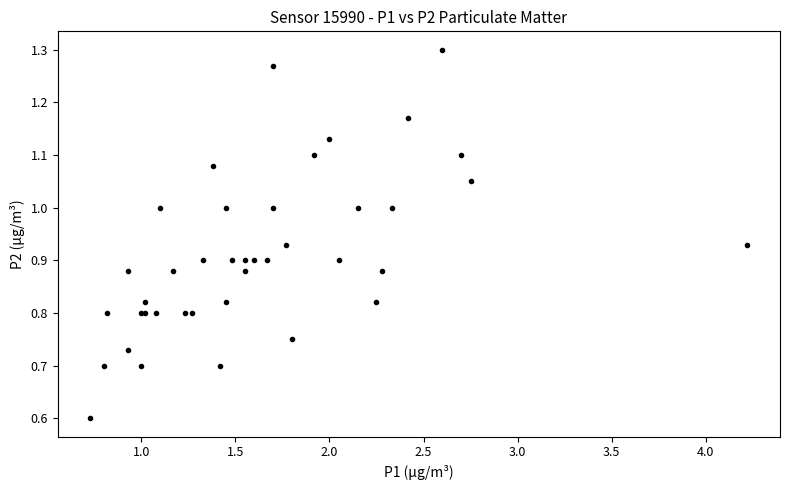

What Y value in the scatter plot is closest to 0?

0.6